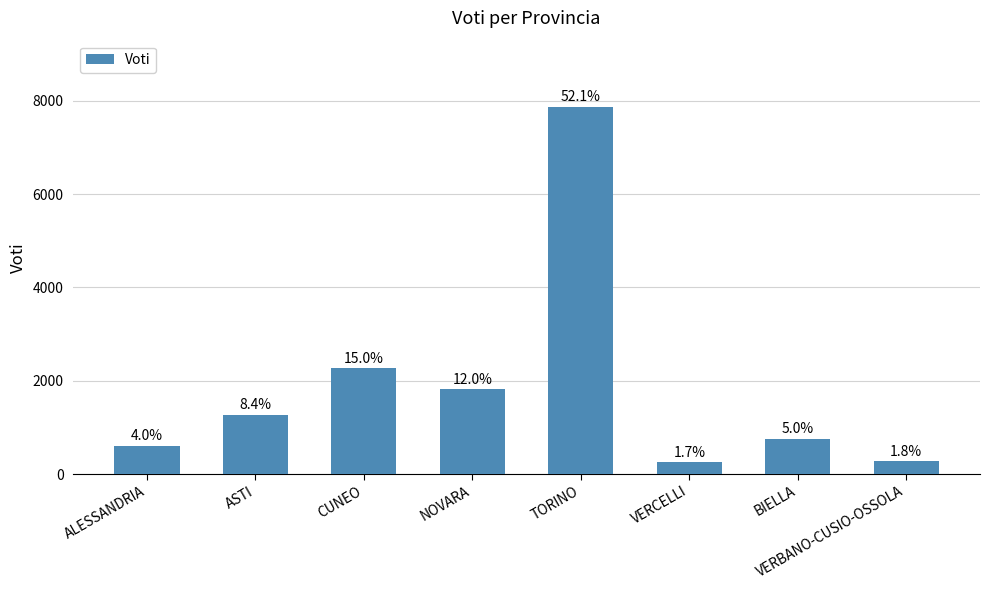

How many bars are there in total?

8